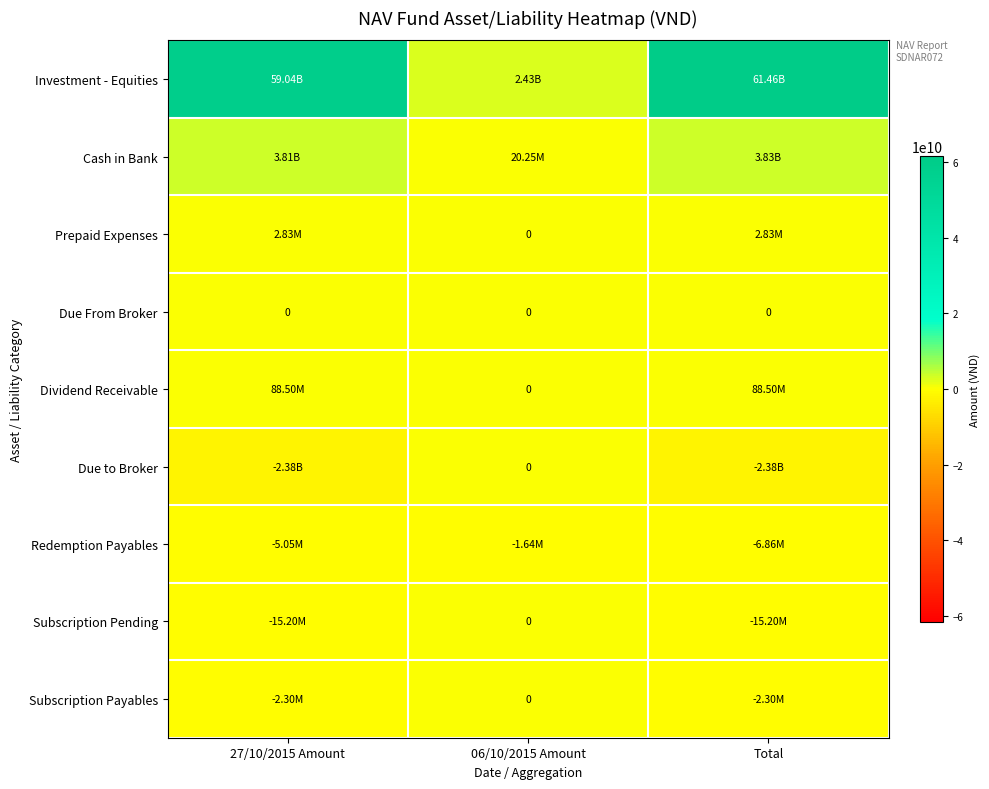

At how many categories does at least one series exceed 33116576952?

2